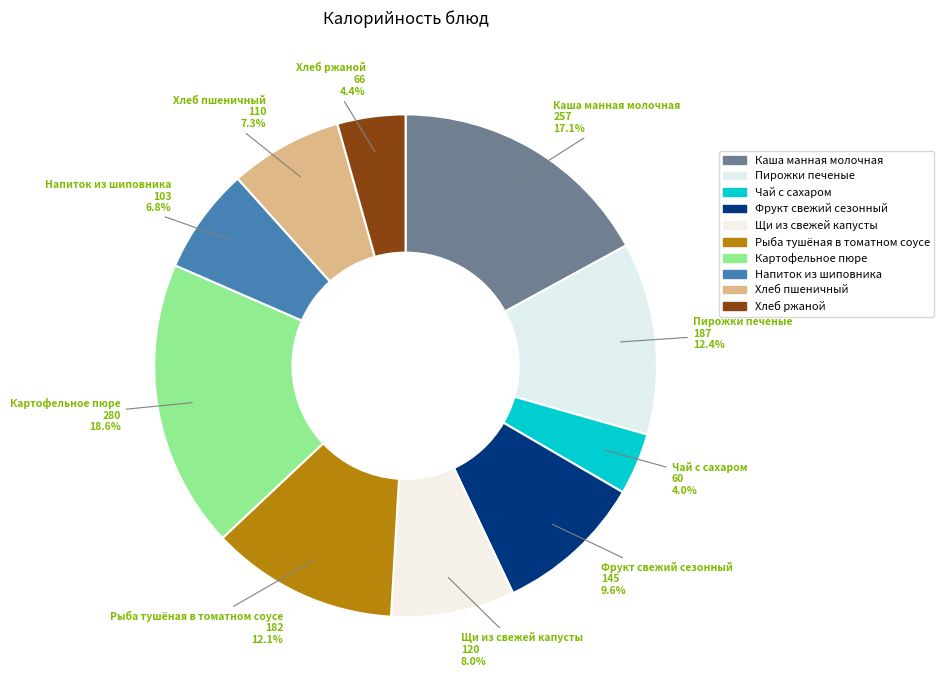

To the nearest percent, what is the difference between the Хлеб ржаной and Каша манная молочная slice percentages?

13%